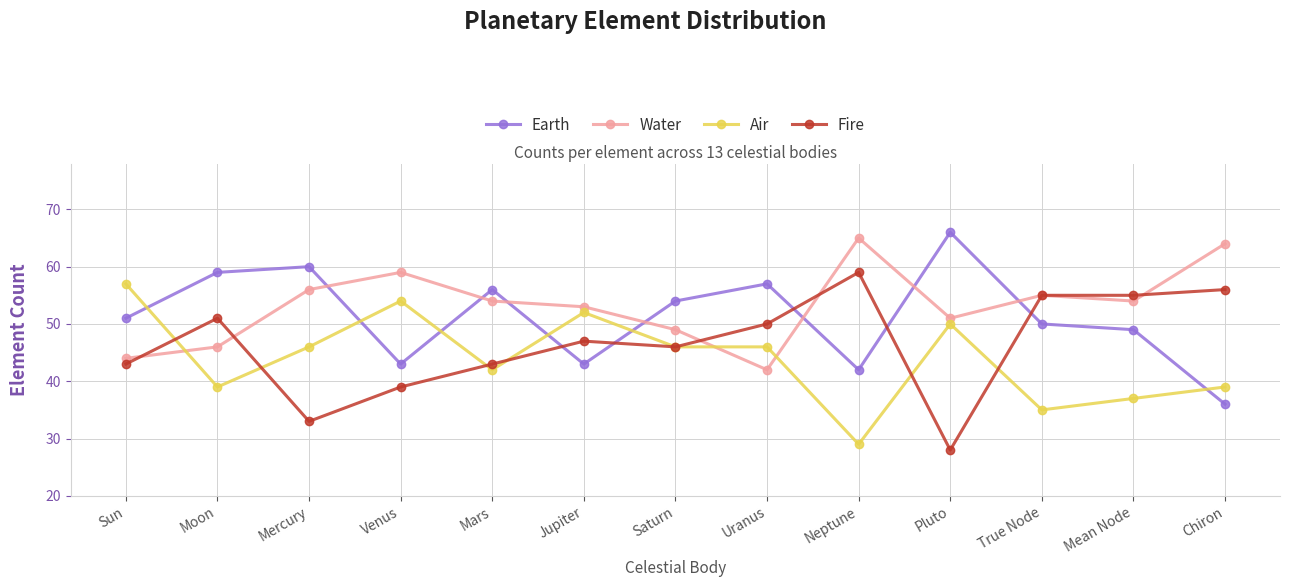

Read the Fire value at Chiron.

56